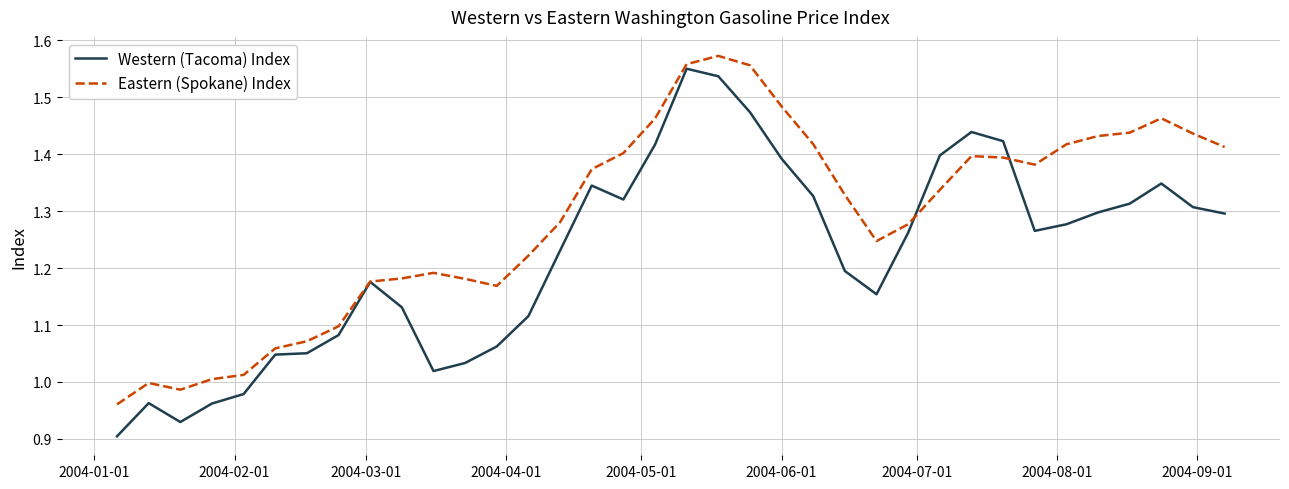

Which series has the largest total across all categories?

Eastern (Spokane) Index